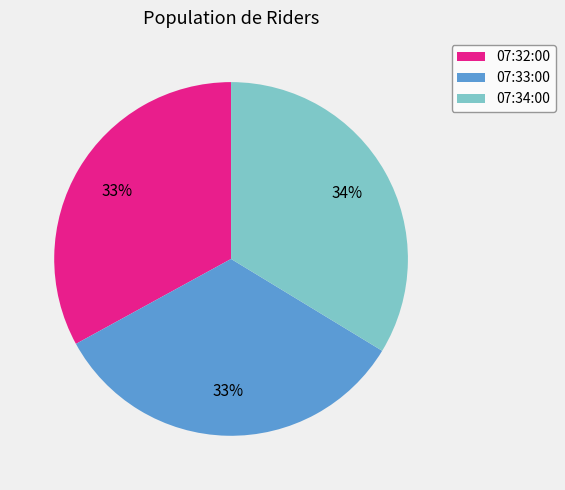

Between 07:34:00 and 07:32:00, which is larger?

07:34:00